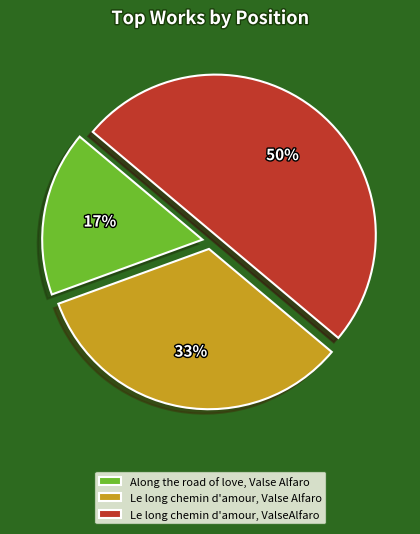

Which slice is the largest?

Le long chemin d'amour, ValseAlfaro